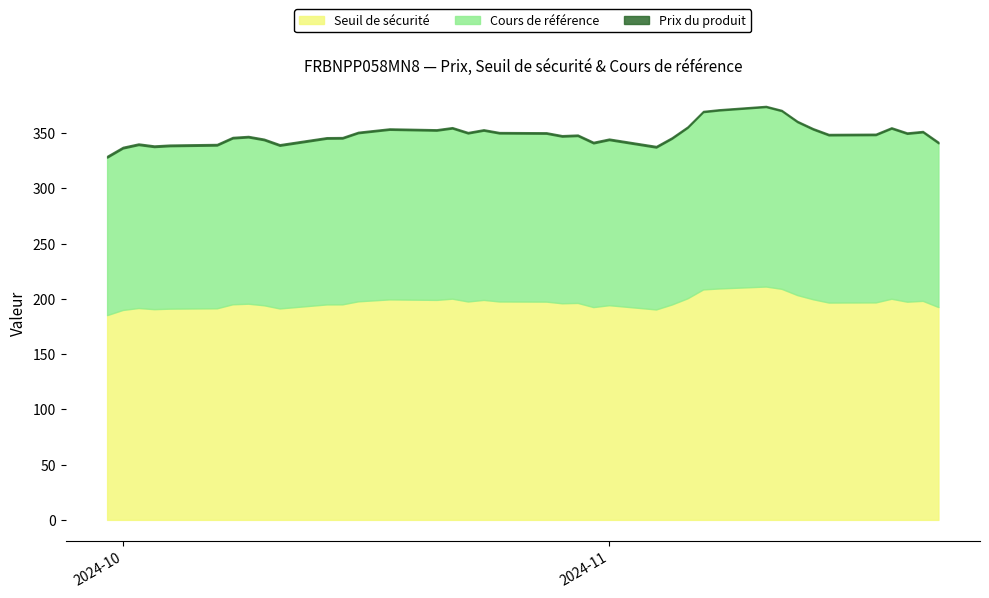

At which label does Cours de référence reach its minimum?

2024-09-30